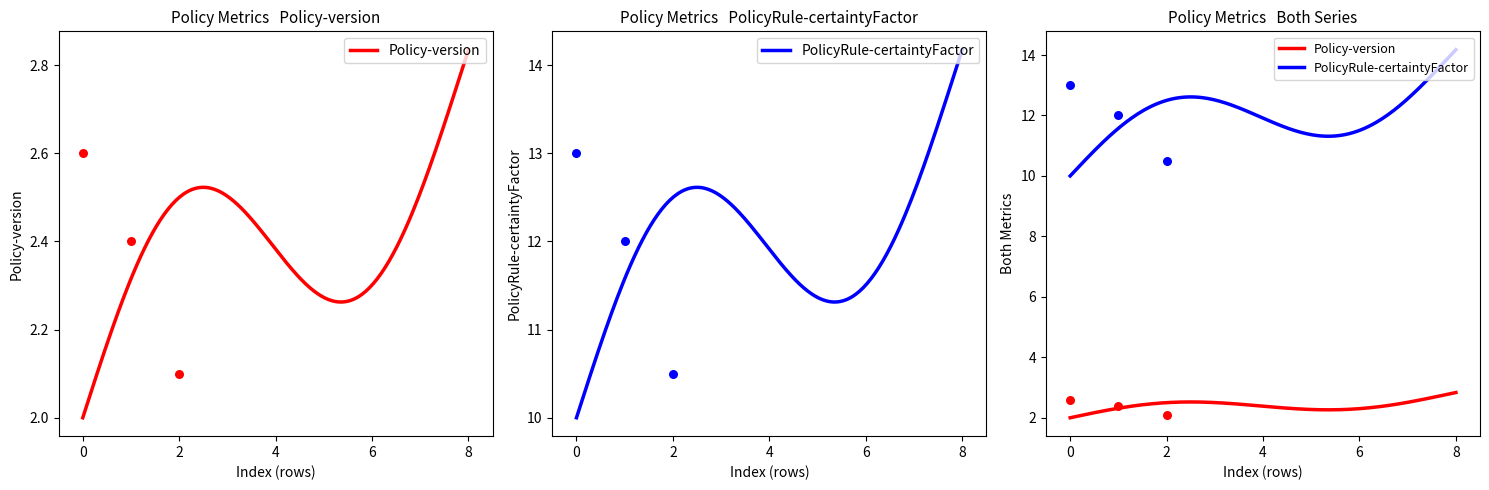

Which series contains the lowest Y value?

Policy-version